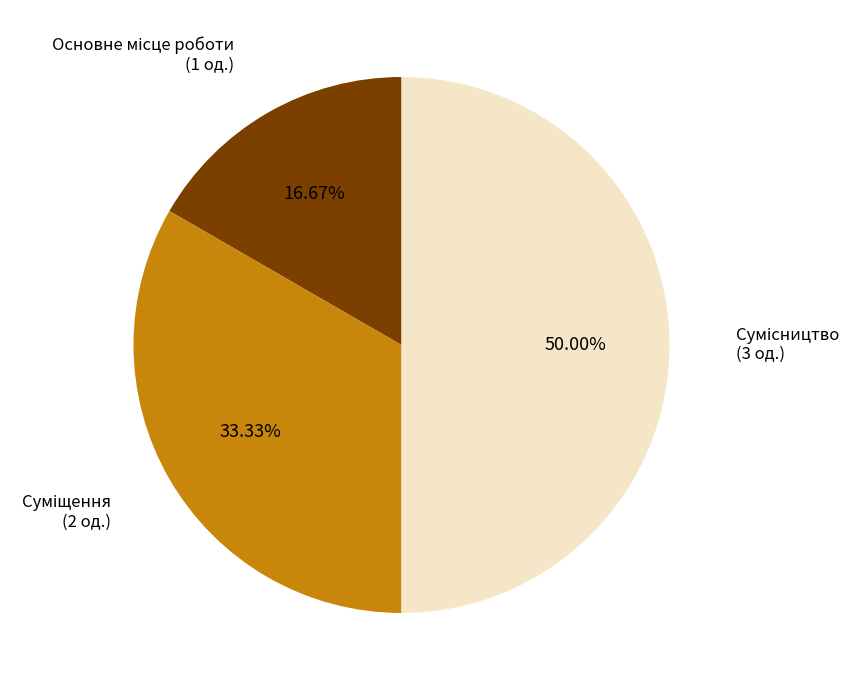

How many slices are in this pie chart?

3